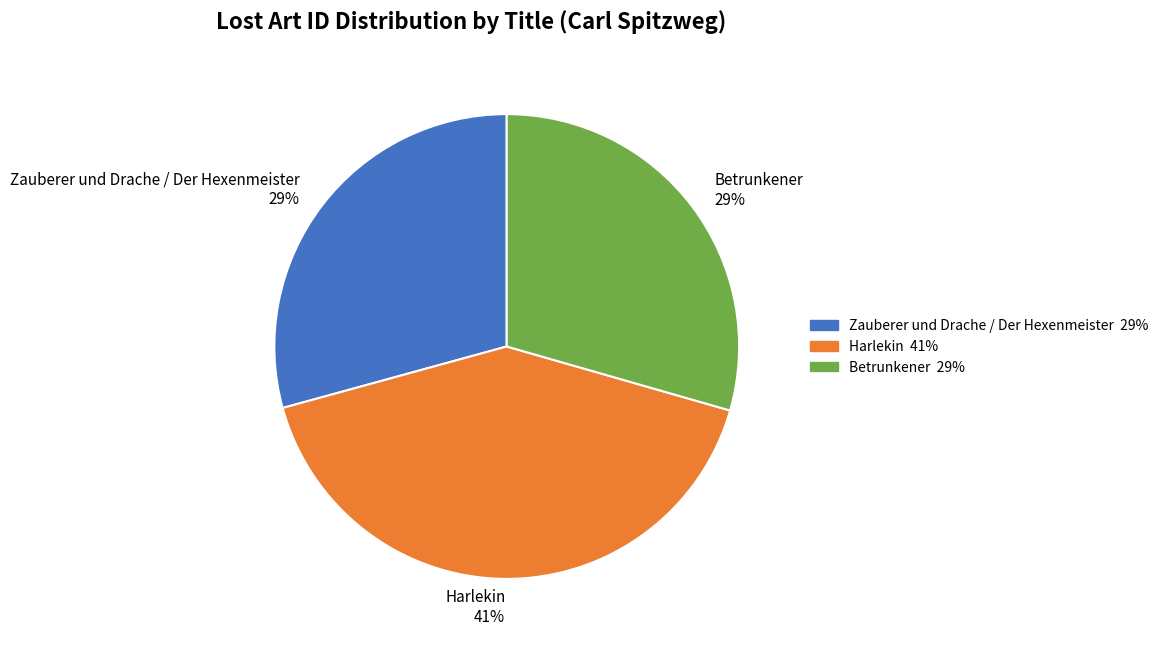

Is there any slice that represents more than half of the pie?

No